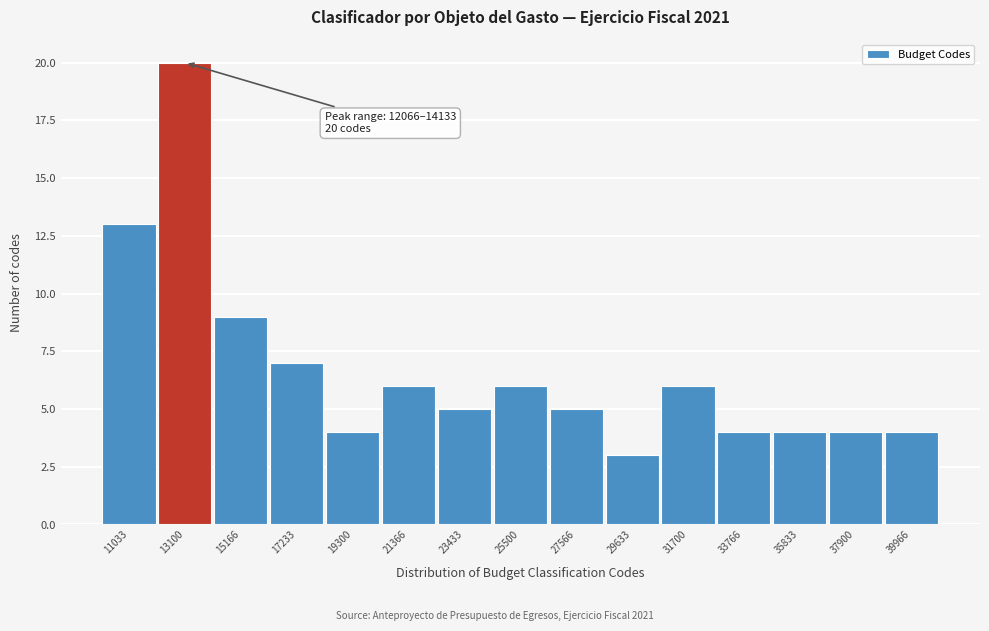

Which range on the x-axis has the tallest bar?

12000 to 14000